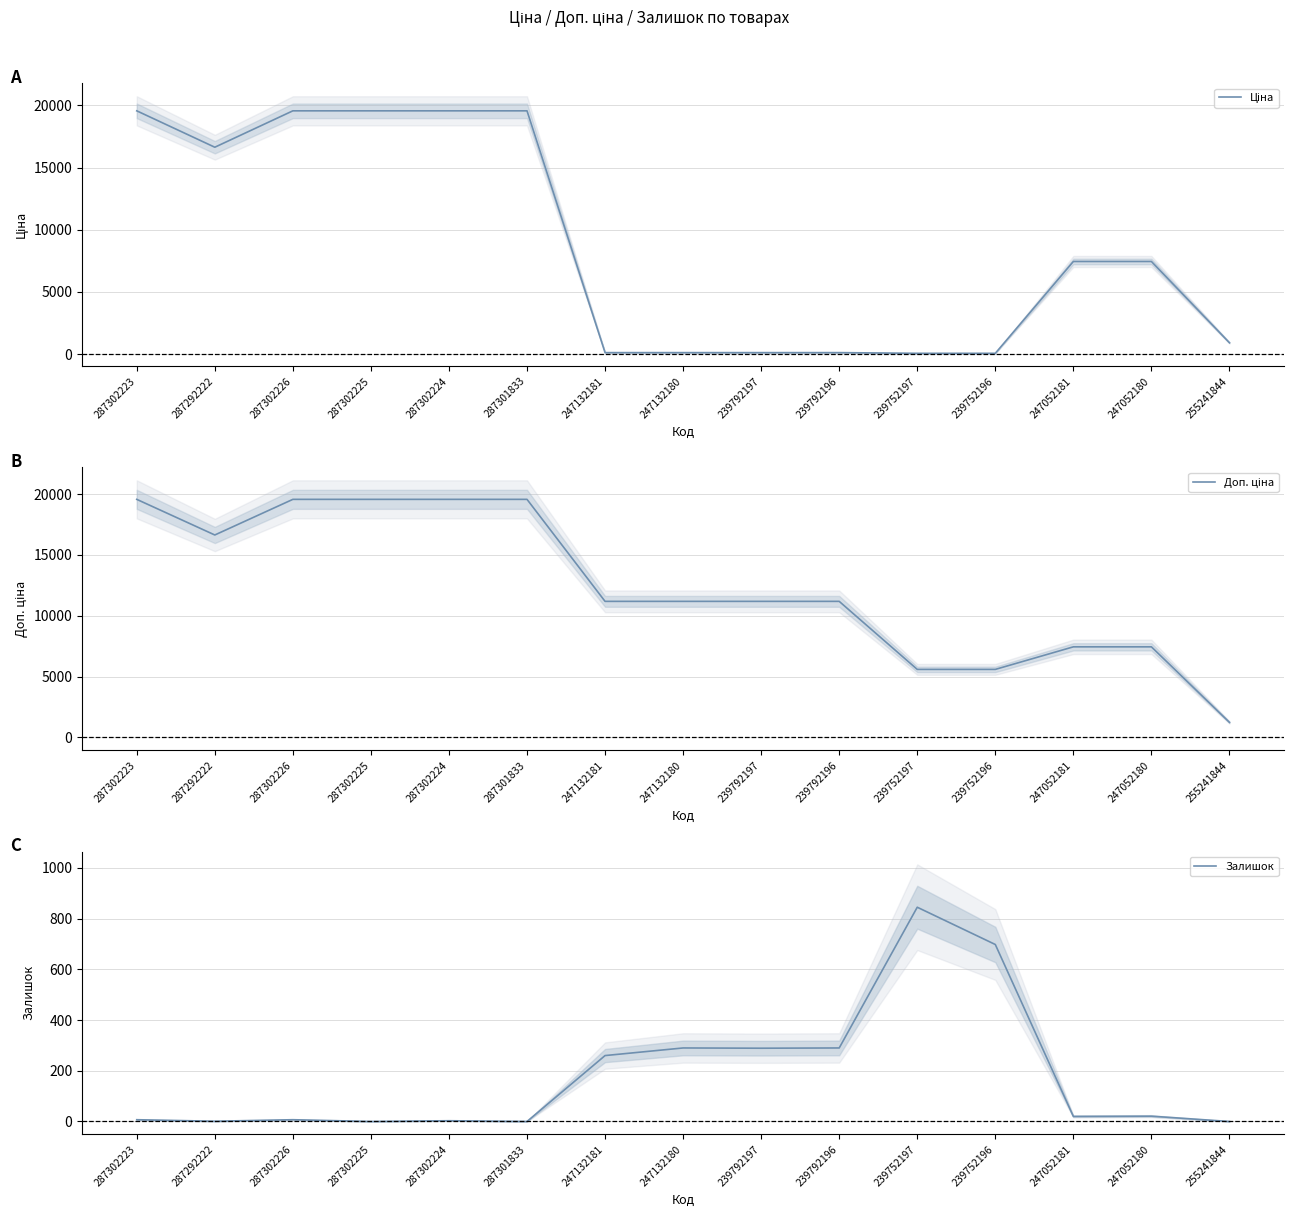

How many lines are shown in the chart?

3